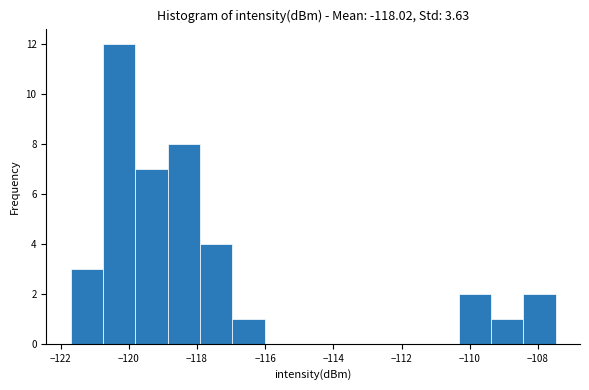

Over which range of the x-axis is the bar tallest?

-120.8 to -119.8